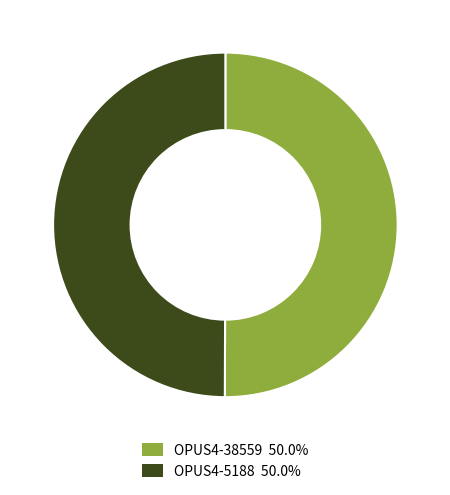

Is the sum of OPUS4-5188 and OPUS4-38559 greater than half?

Yes